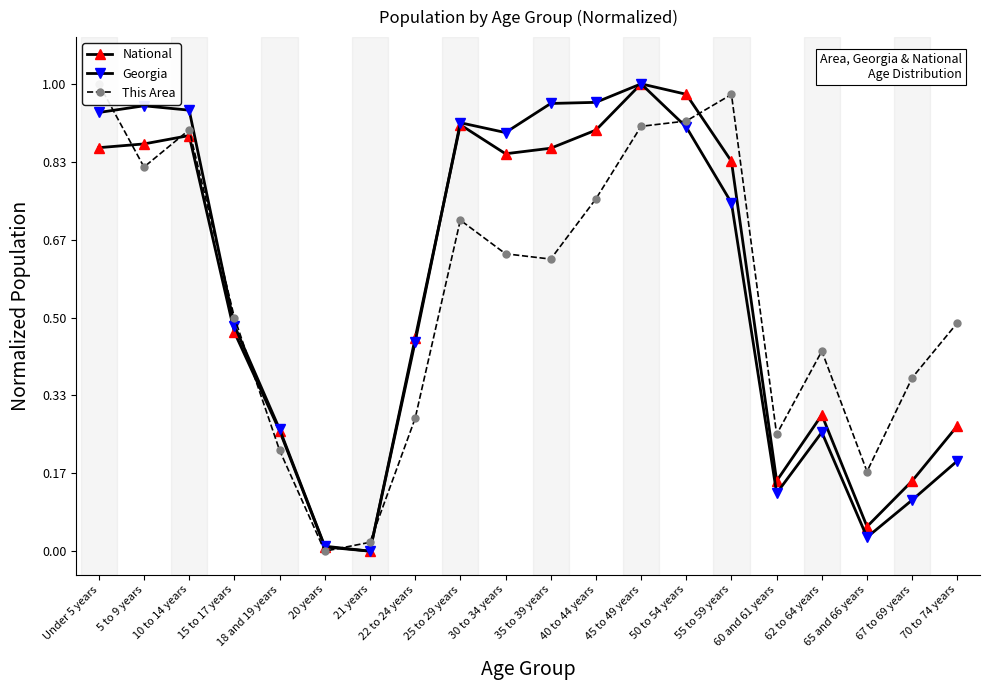

What is the difference between the maximum and second lowest values in the National series?

1.0